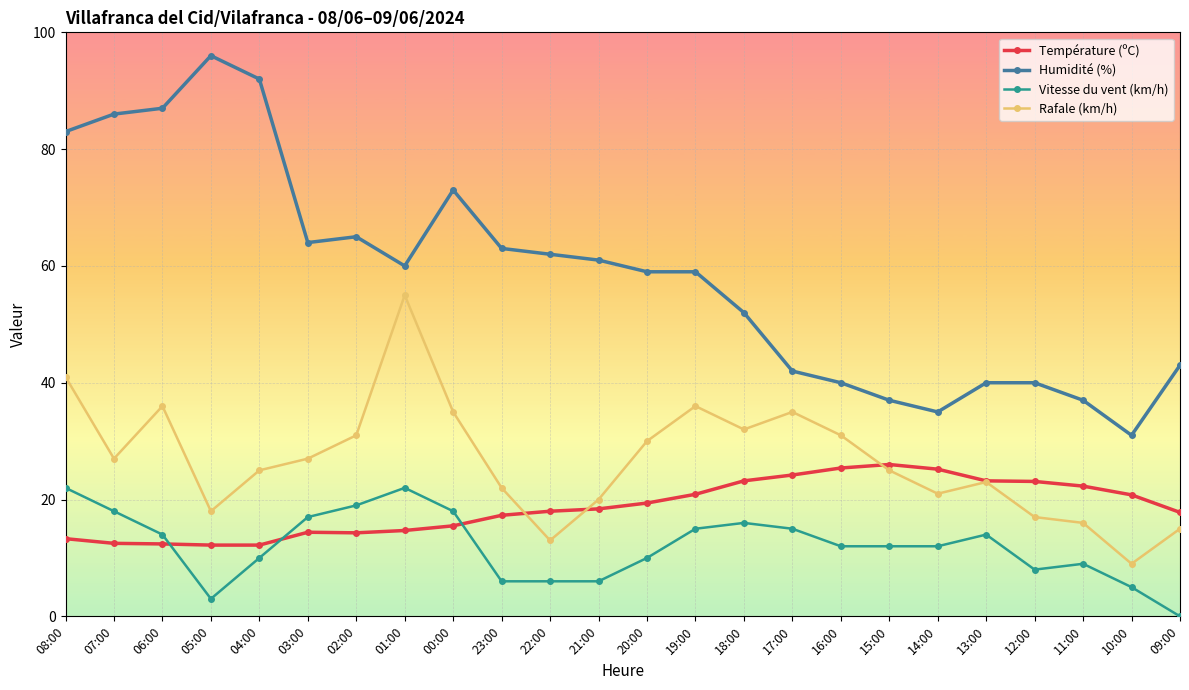

Which series has the largest range (max minus min)?

Humidité (%)